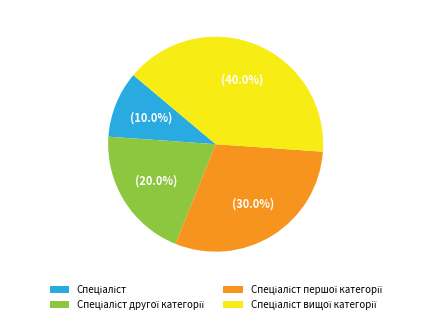

Is there any slice that represents more than half of the pie?

No